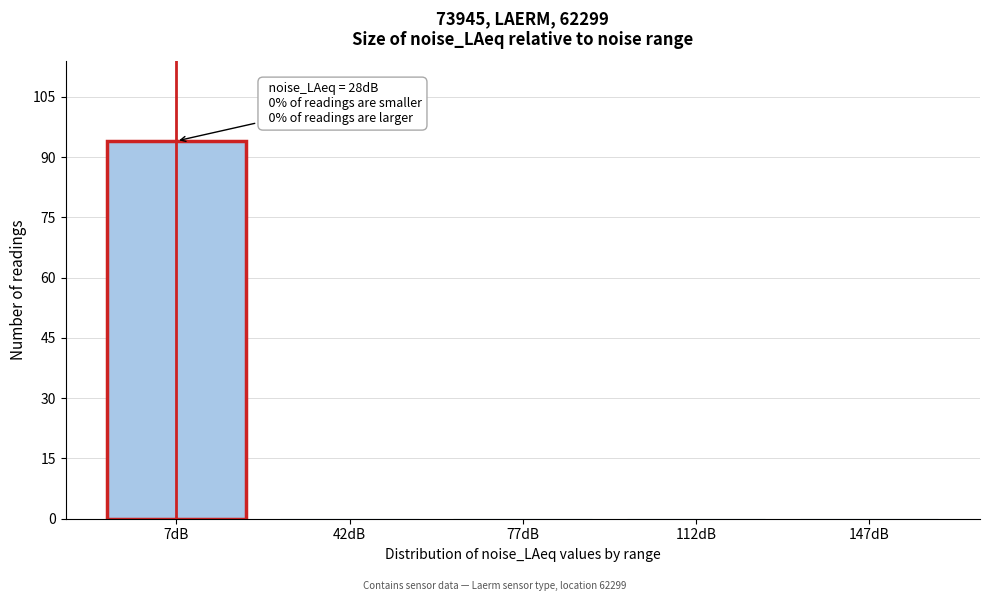

Reading right to left, what are all the values shown in this chart?

147dB=0	112dB=0	77dB=0	42dB=0	7dB=94